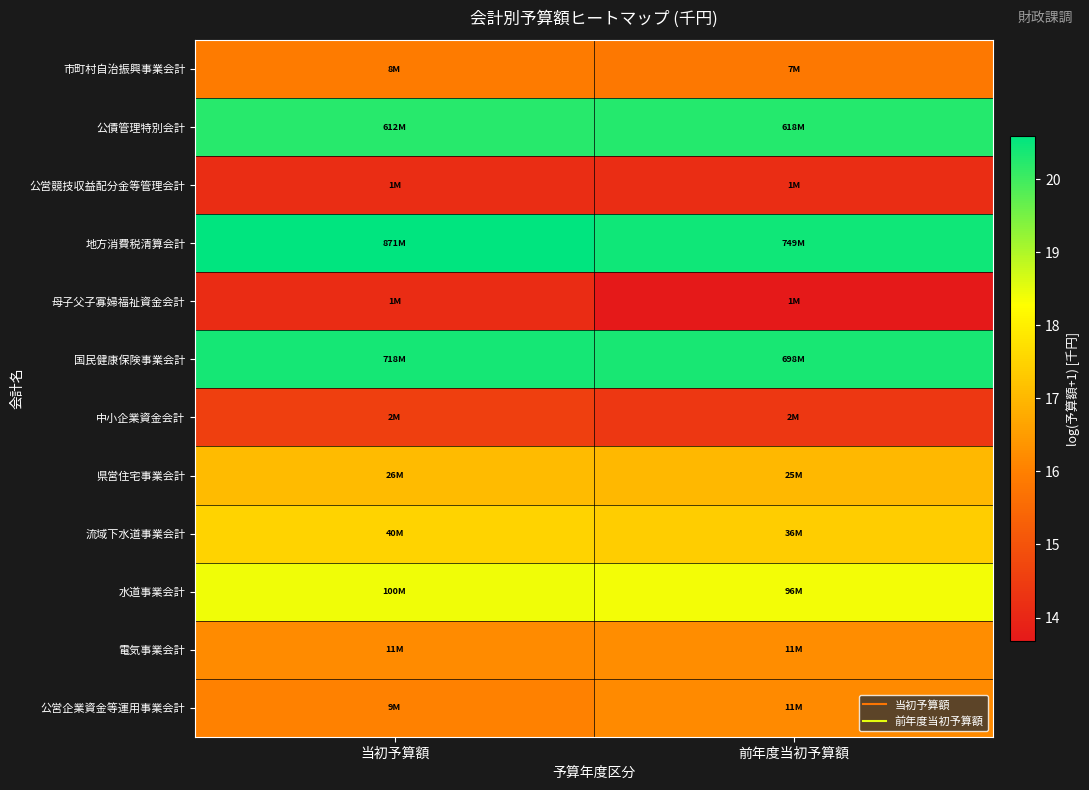

Reading left to right, what are all the values shown in this chart?

市町村自治振興事業会計: 当初予算額=15.9	前年度当初予算額=15.8
公債管理特別会計: 当初予算額=20.2	前年度当初予算額=20.2
公営競技収益配分金等管理会計: 当初予算額=14.2	前年度当初予算額=14.2
地方消費税清算会計: 当初予算額=20.6	前年度当初予算額=20.4
母子父子寡婦福祉資金会計: 当初予算額=14.1	前年度当初予算額=13.7
国民健康保険事業会計: 当初予算額=20.4	前年度当初予算額=20.4
中小企業資金会計: 当初予算額=14.6	前年度当初予算額=14.4
県営住宅事業会計: 当初予算額=17.1	前年度当初予算額=17.0
流域下水道事業会計: 当初予算額=17.5	前年度当初予算額=17.4
水道事業会計: 当初予算額=18.4	前年度当初予算額=18.4
電気事業会計: 当初予算額=16.2	前年度当初予算額=16.2
公営企業資金等運用事業会計: 当初予算額=16.0	前年度当初予算額=16.2